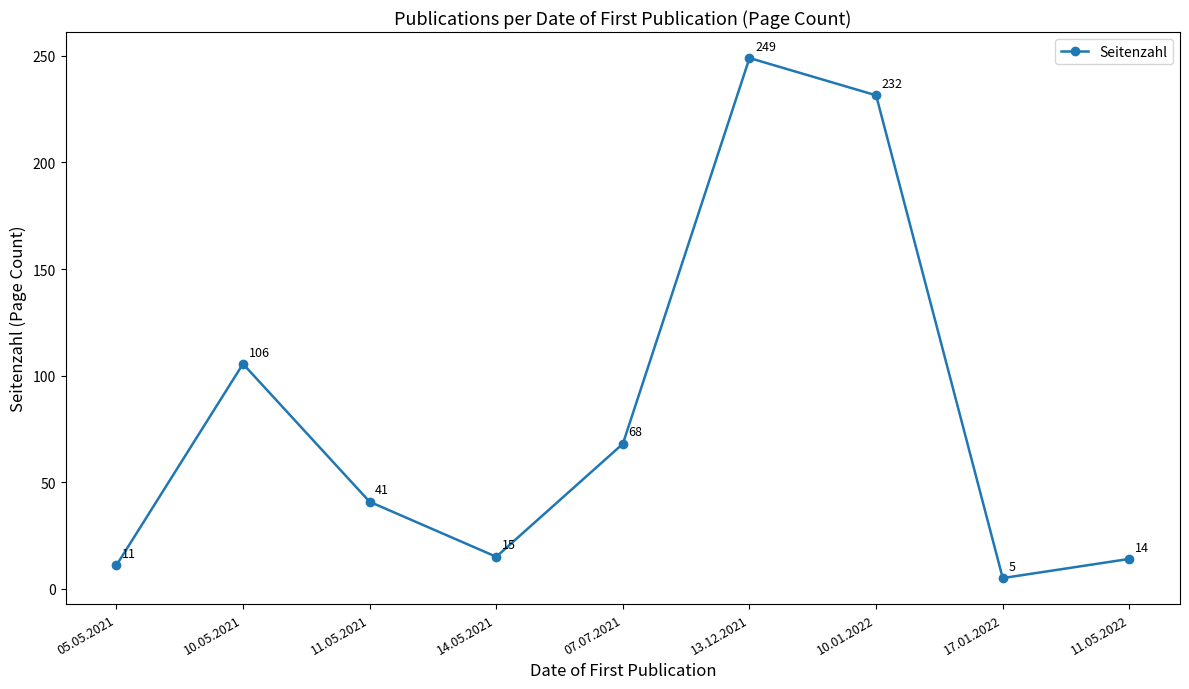

What is the smallest value displayed?

5.0